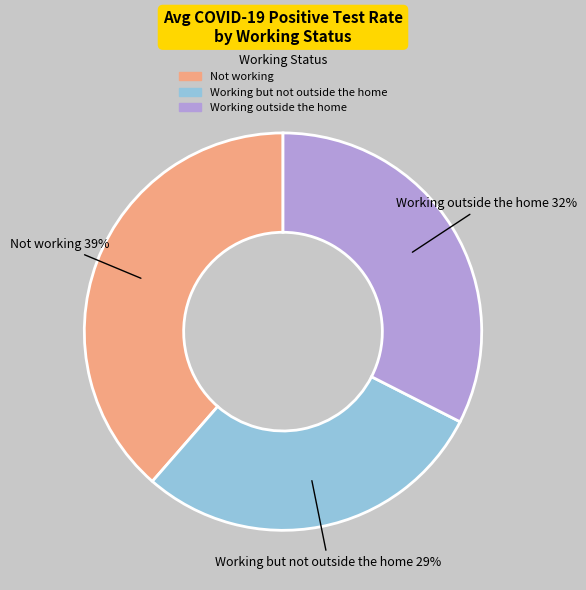

Which has a higher value, Working outside the home or Not working?

Not working